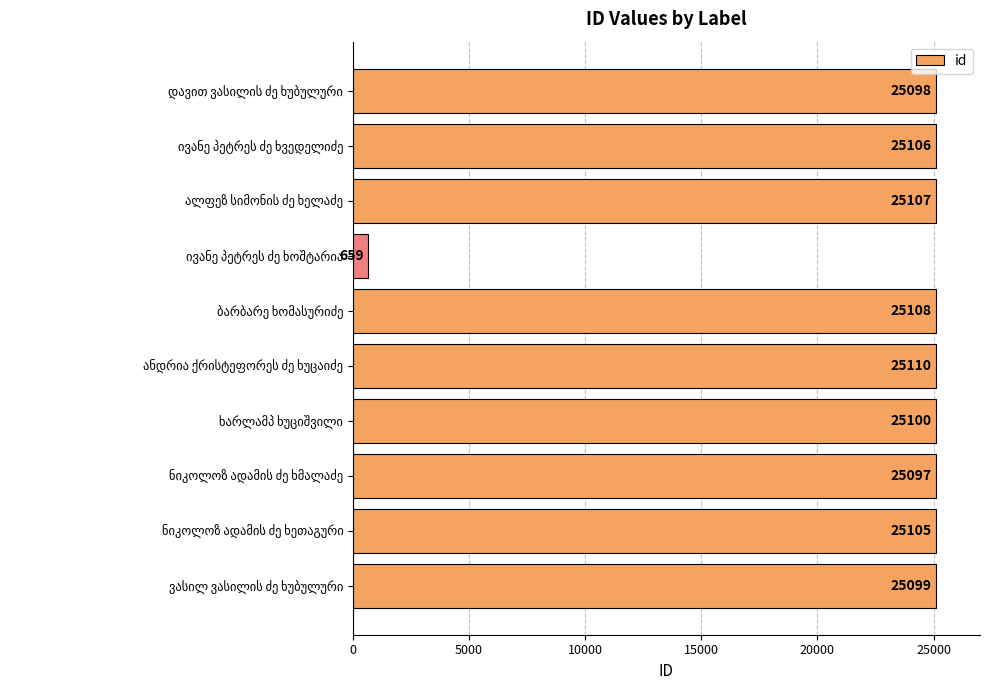

What is the maximum value shown in the chart?

25110